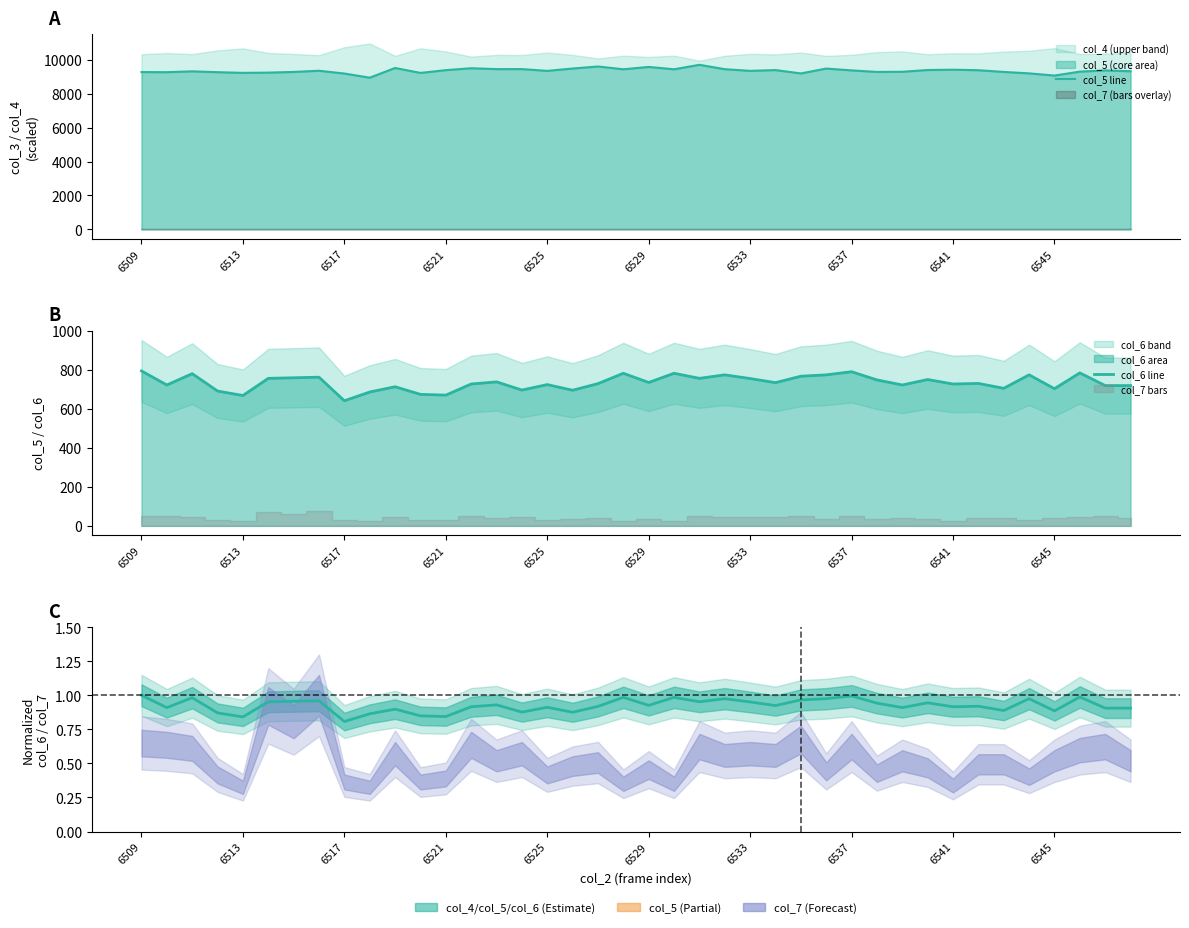

What is the highest value of the col_5 line series?

9707.0